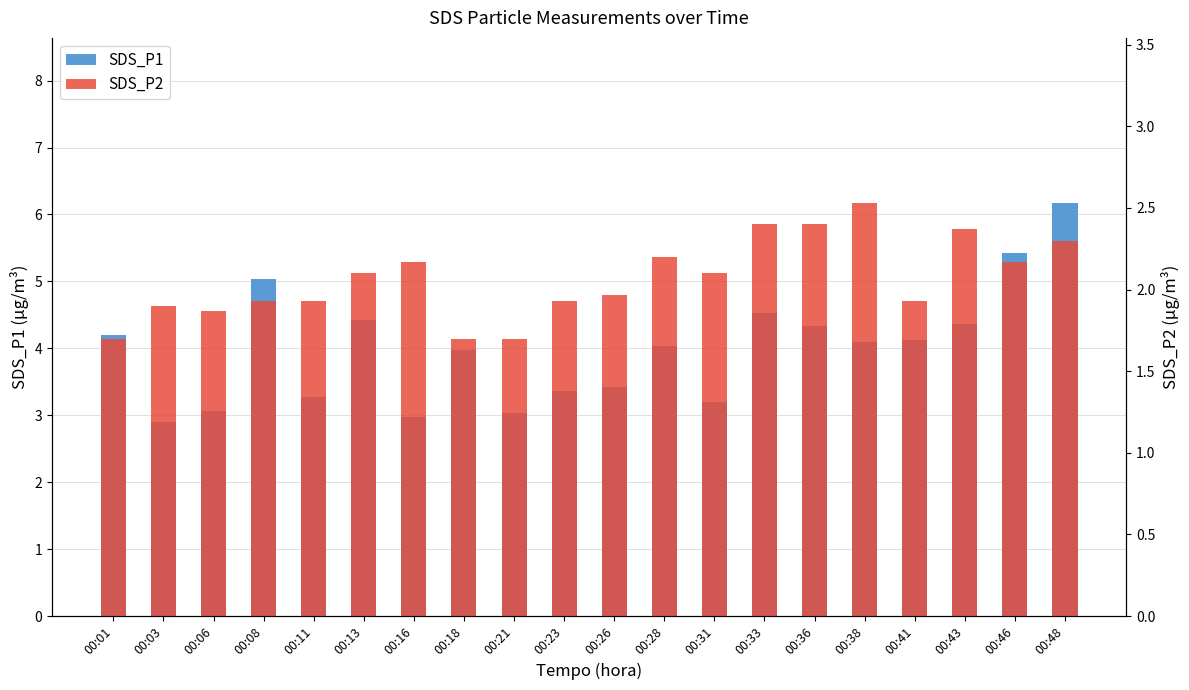

What is the value of the SDS_P2 bar at the 9th from the left?

1.7